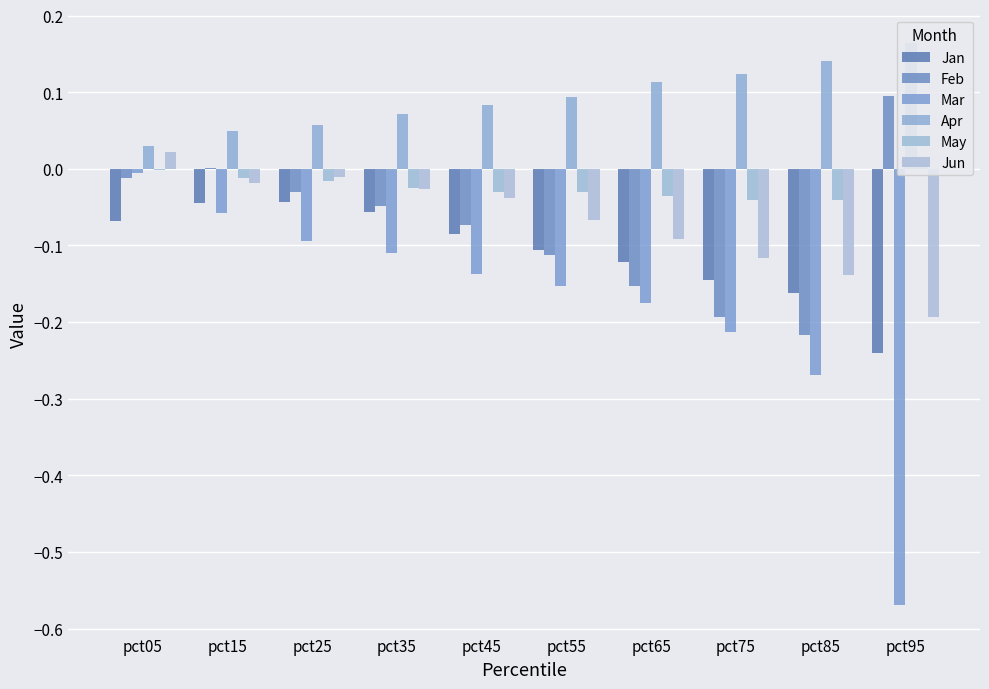

How many values in Feb are below zero?

8